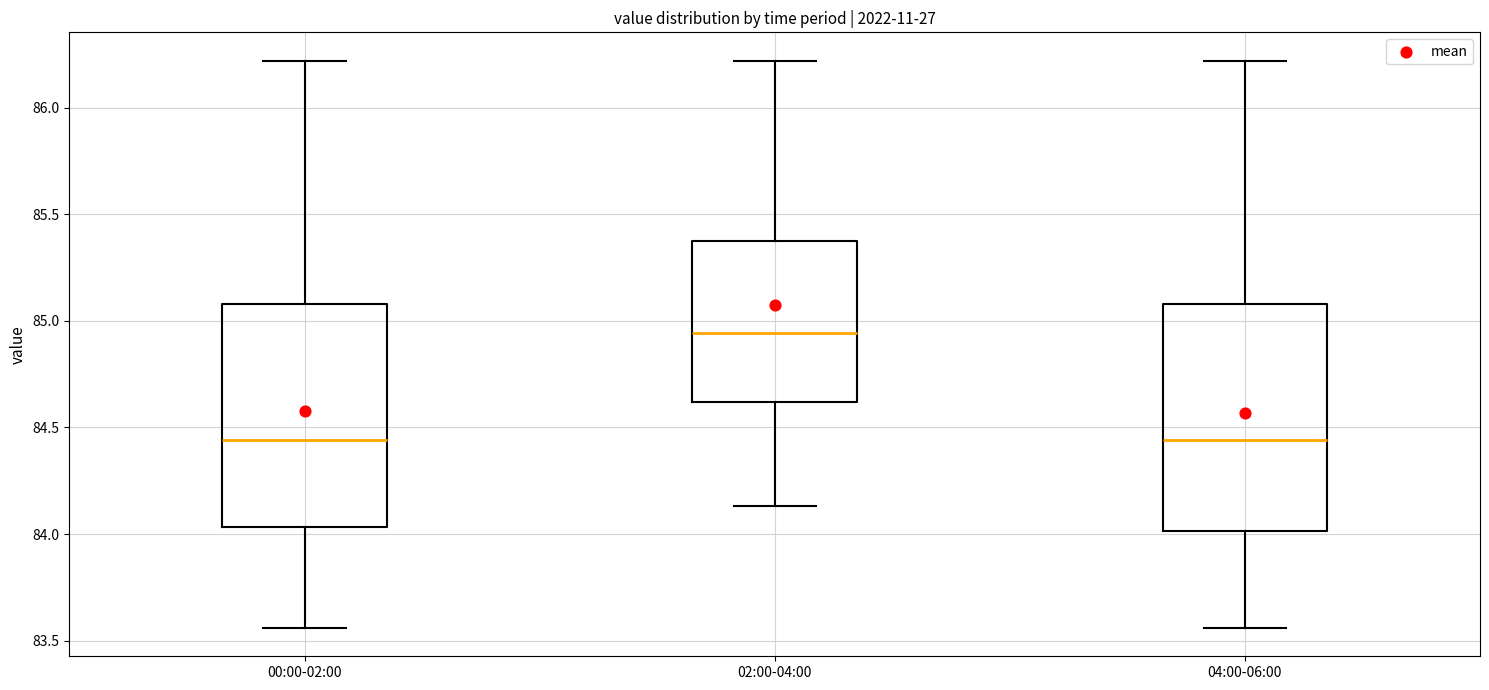

Which box's median line is the highest?

02:00-04:00